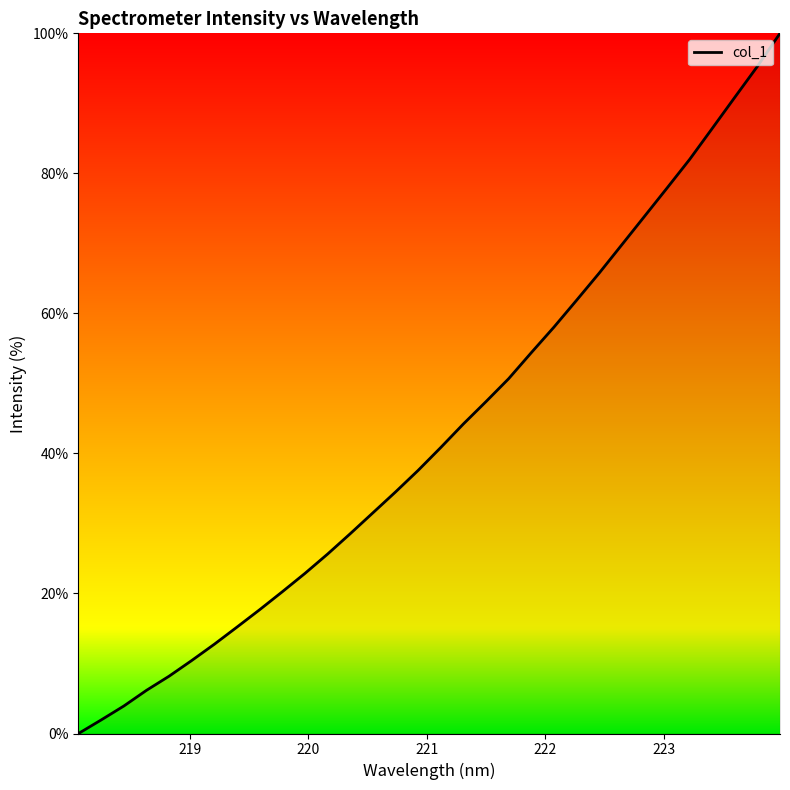

What is the maximum value shown in the chart?

100.0